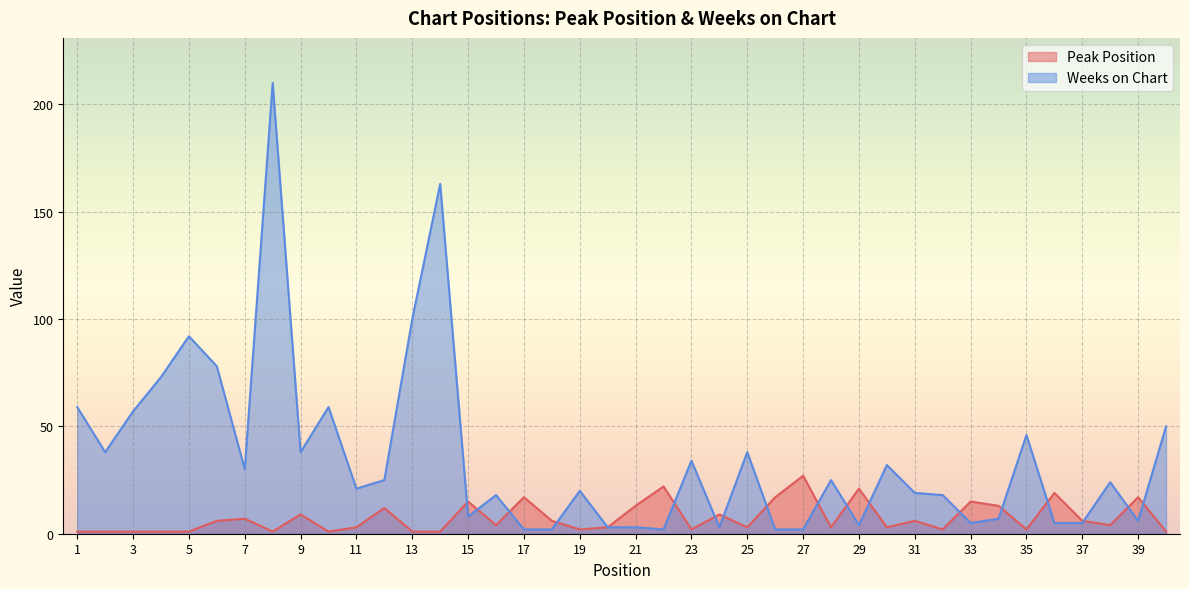

At how many categories does at least one series exceed 24?

20